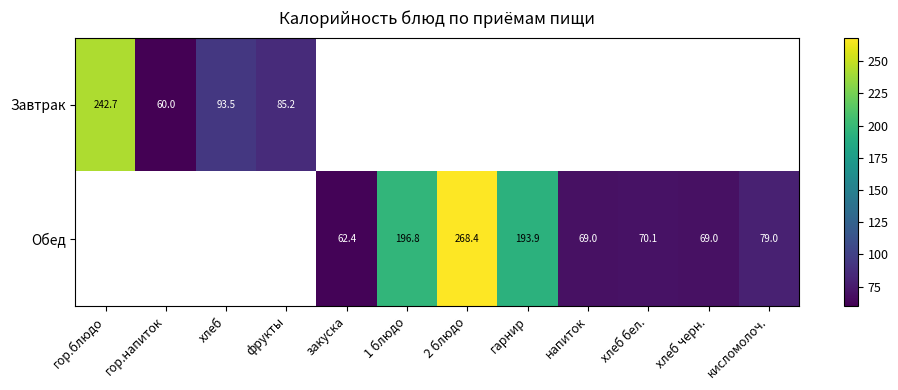

What is the smallest value displayed?

60.0